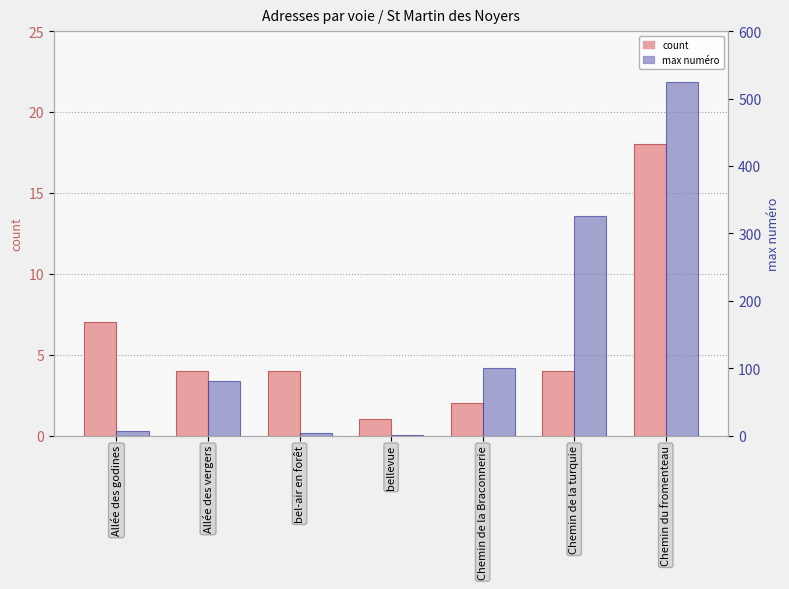

What position from the right is Chemin de la turquie?

2